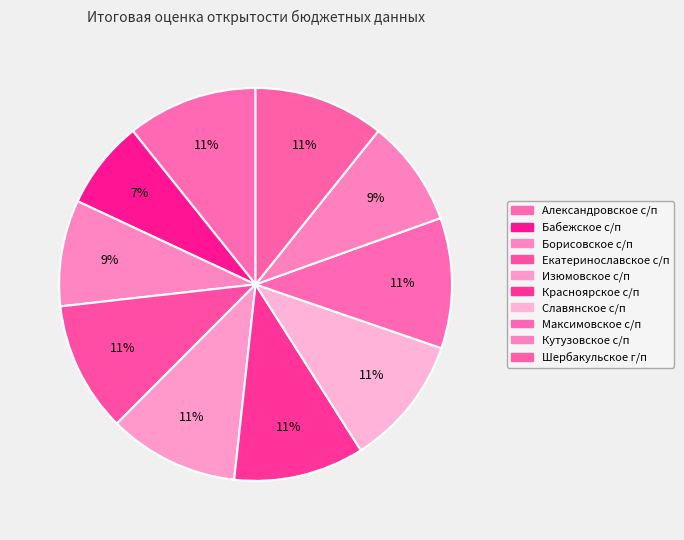

How many segments does this pie chart have?

10